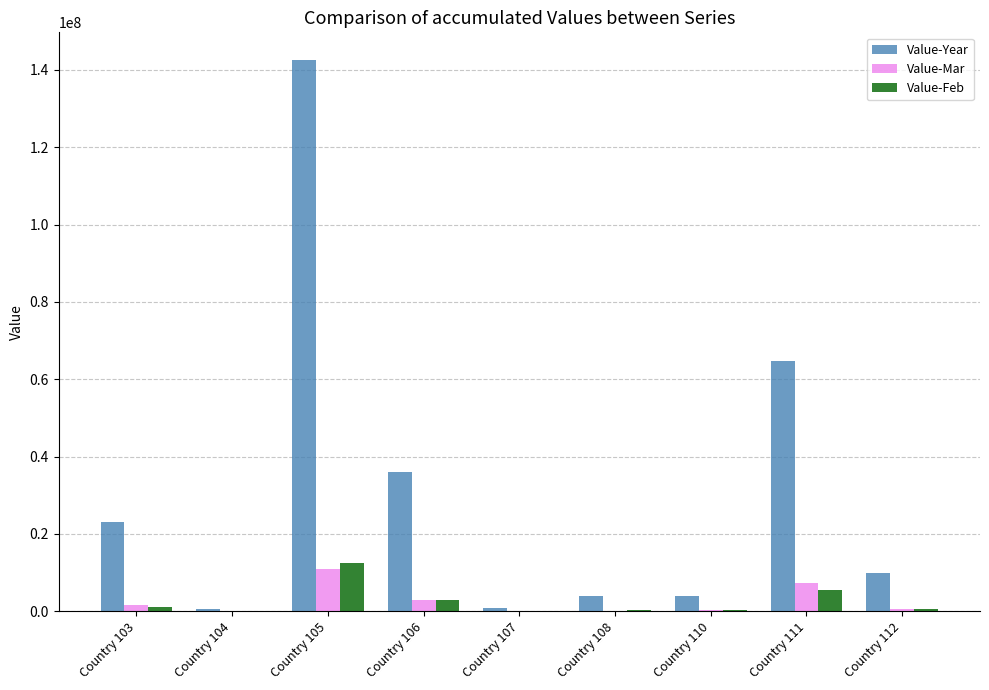

At which category is the sum across all series the highest?

Country 105